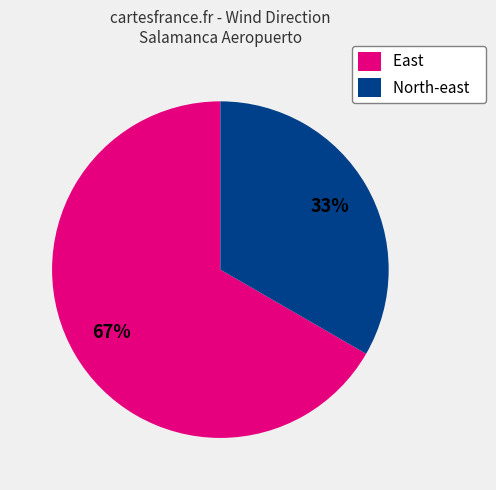

Is there a majority slice in this chart?

Yes